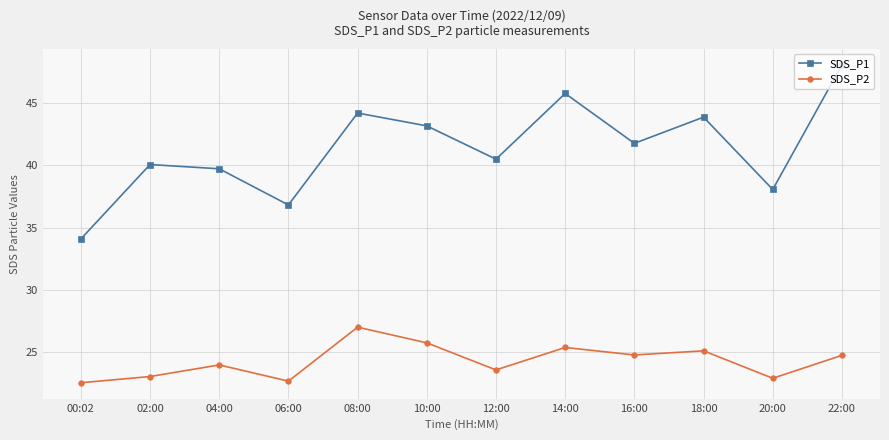

At which label does SDS_P1 first exceed 41?

08:00